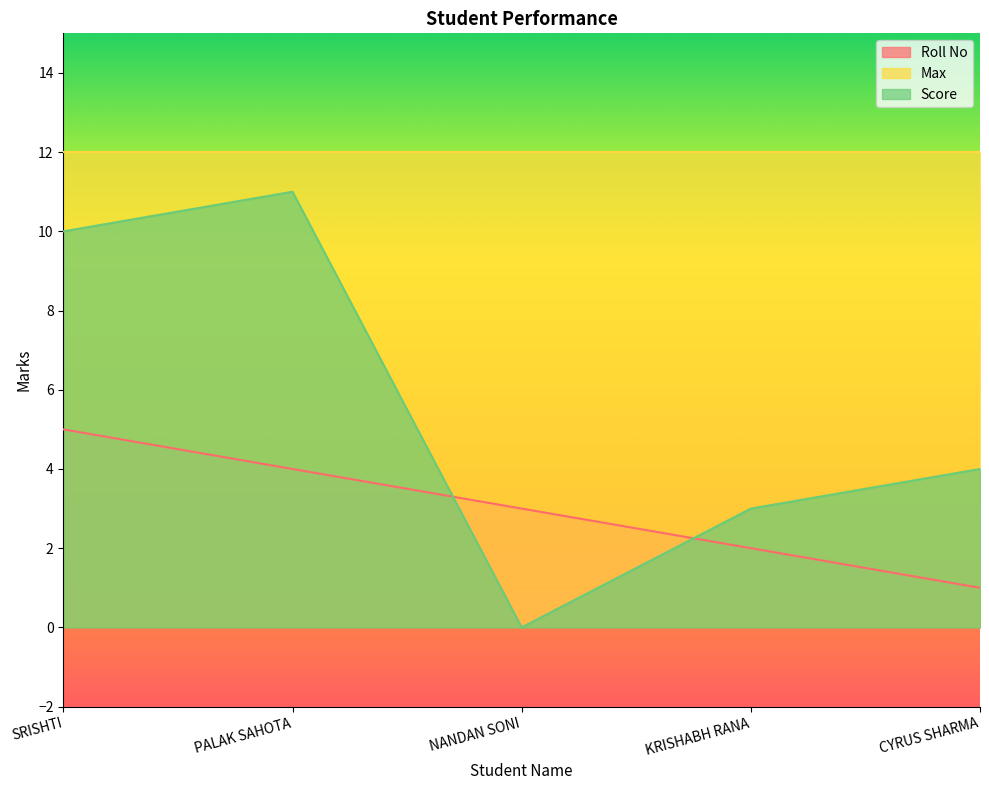

At how many categories does at least one series exceed 9?

5